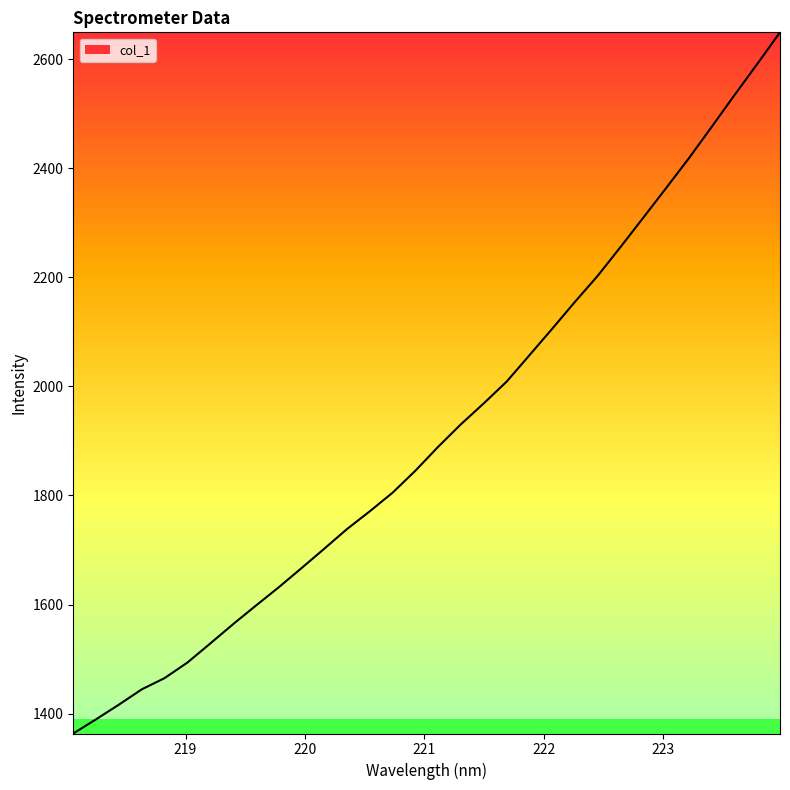

What is the average value?

1917.0